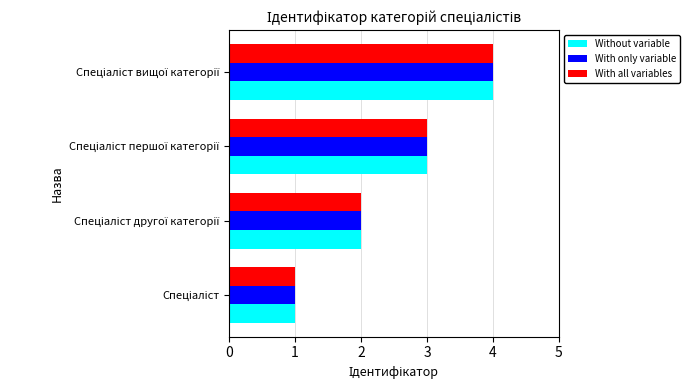

What is the difference between the maximum and minimum values in the Without variable series?

3